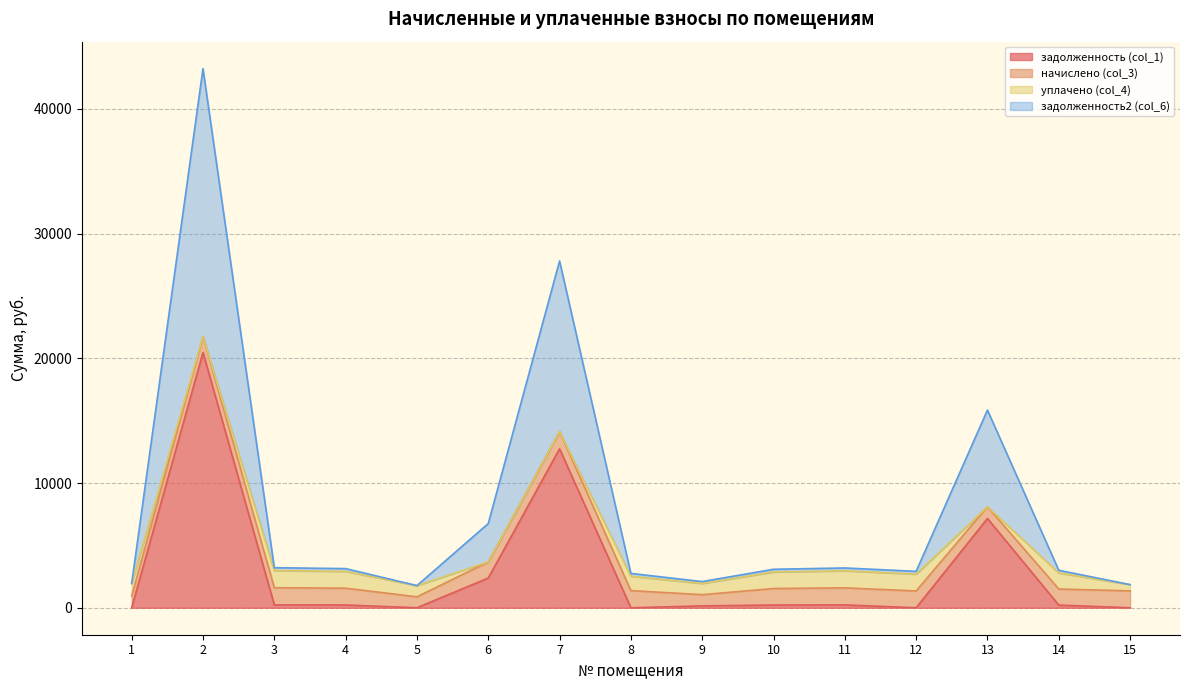

What is the difference between the maximum and minimum values in the задолженность2 (col_6) series?

20878.4